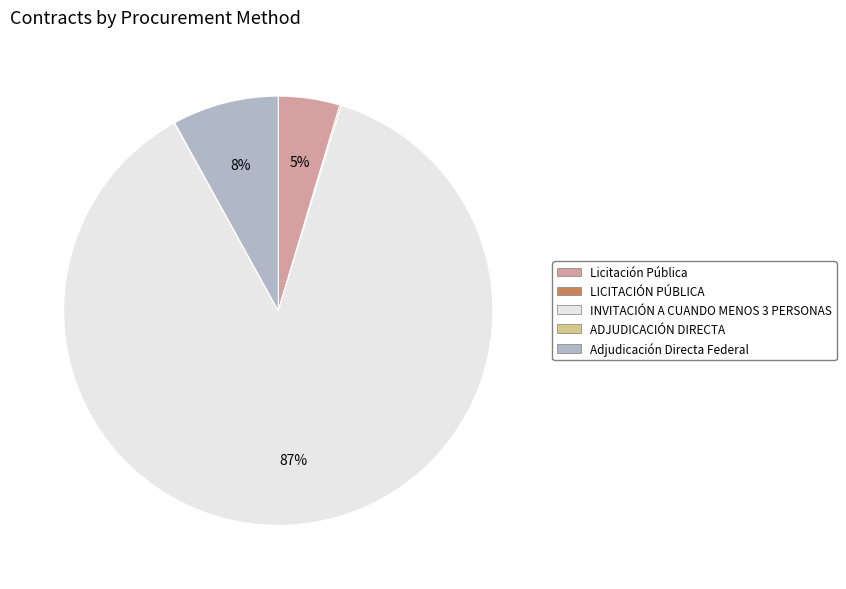

To the nearest percent, what is the average slice percentage?

20%